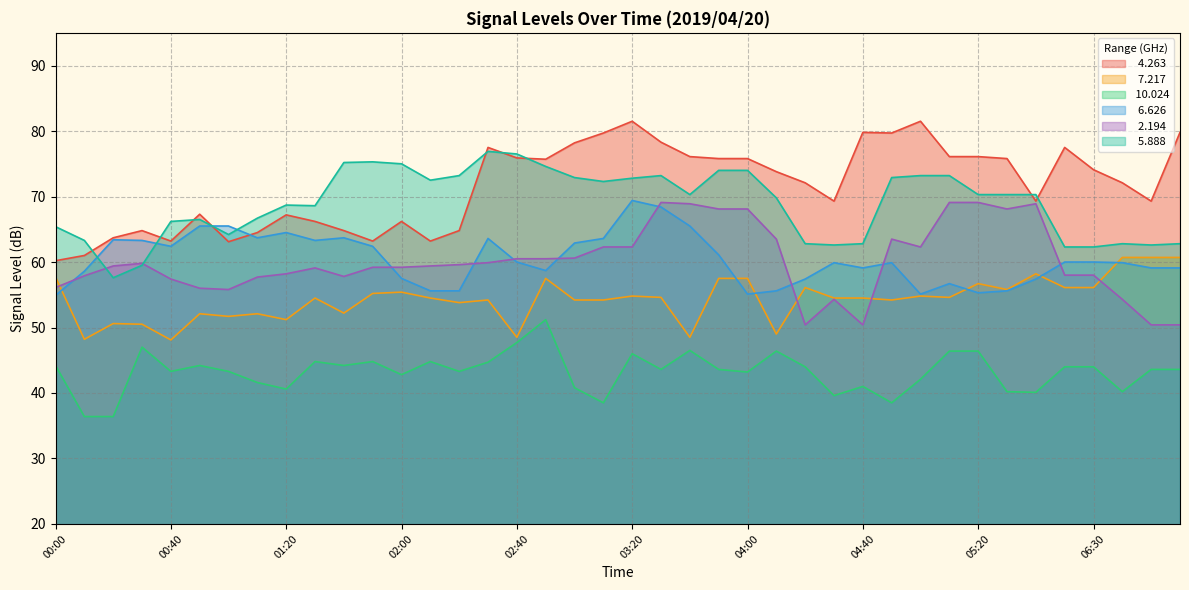

What is the minimum value shown in the chart?

36.4